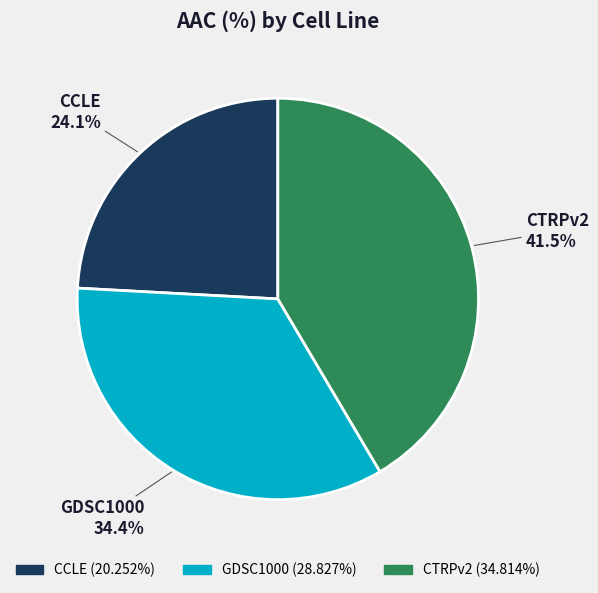

Which has a higher value, CCLE or CTRPv2?

CTRPv2